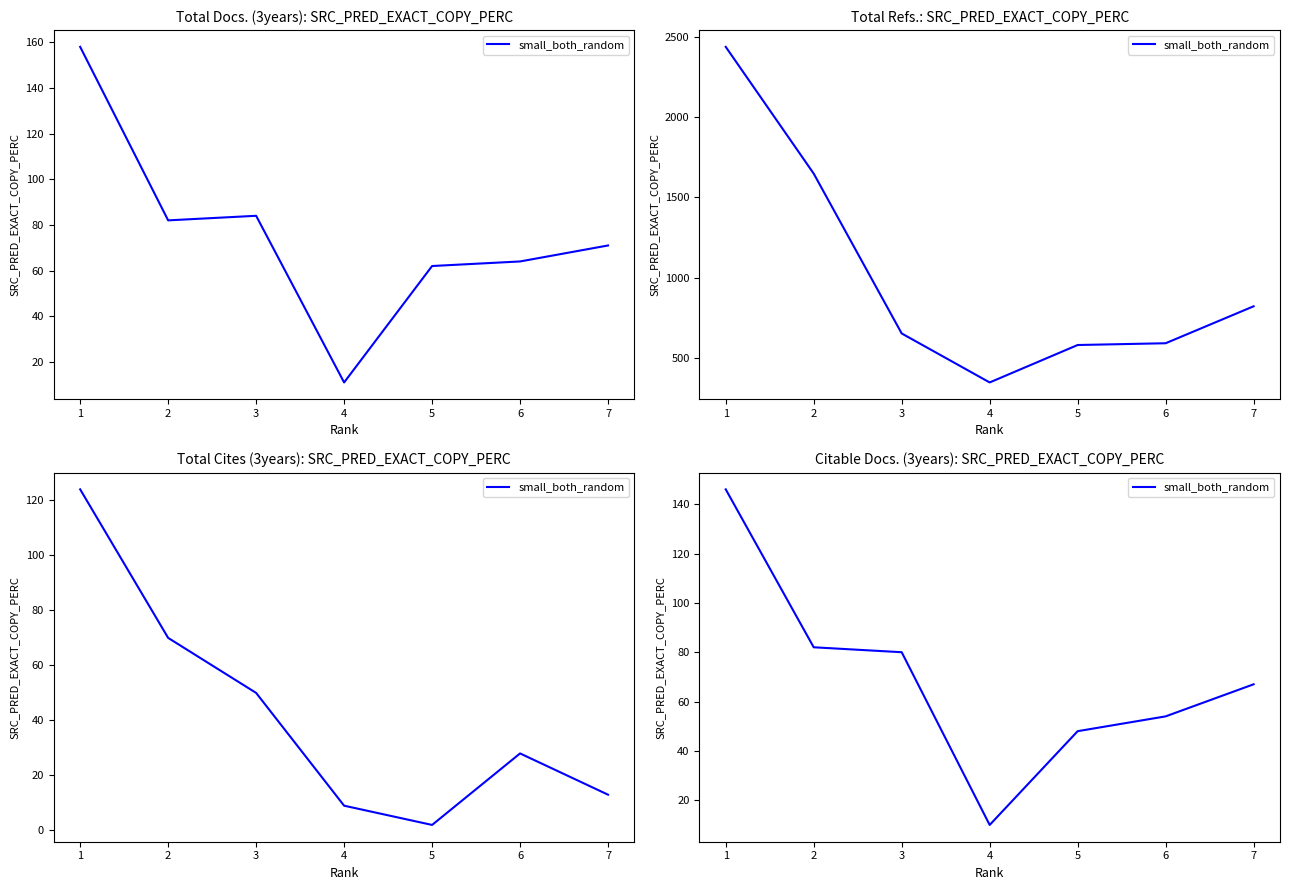

What is the difference between the maximum and minimum values?

136